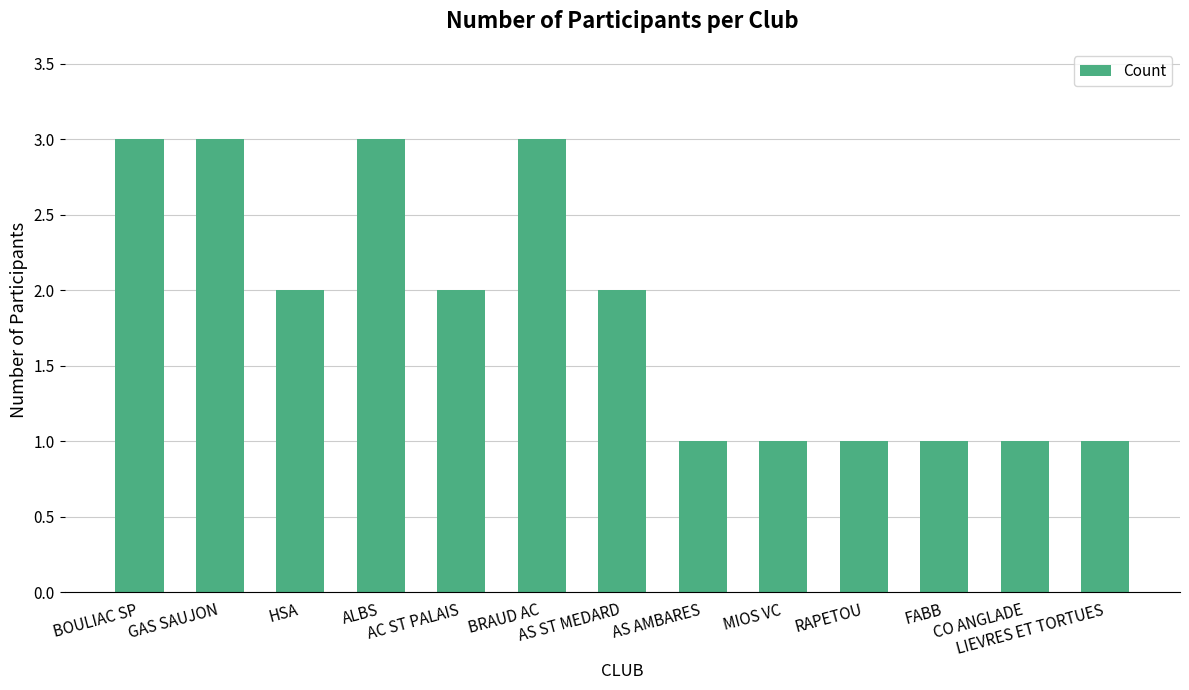

What is the greatest value displayed?

3